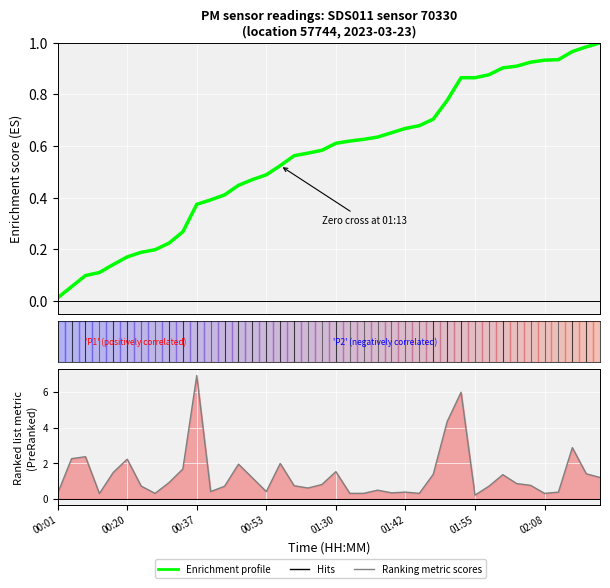

Is this an area chart (filled region under the line)?

No